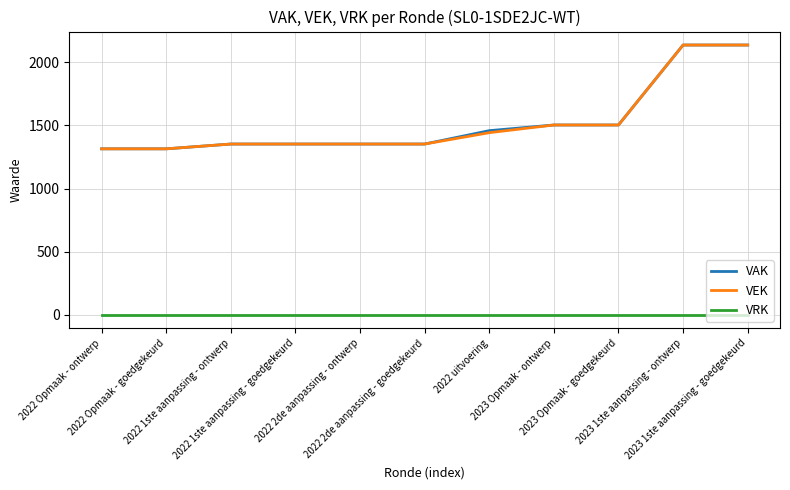

True or false: VEK and VRK intersect in this chart.

False